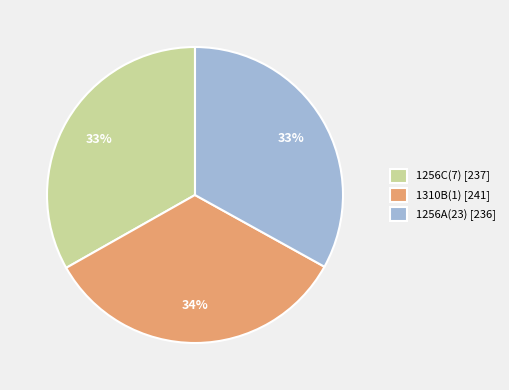

To the nearest percent, what percentage of the pie is 1310B(1)?

34%